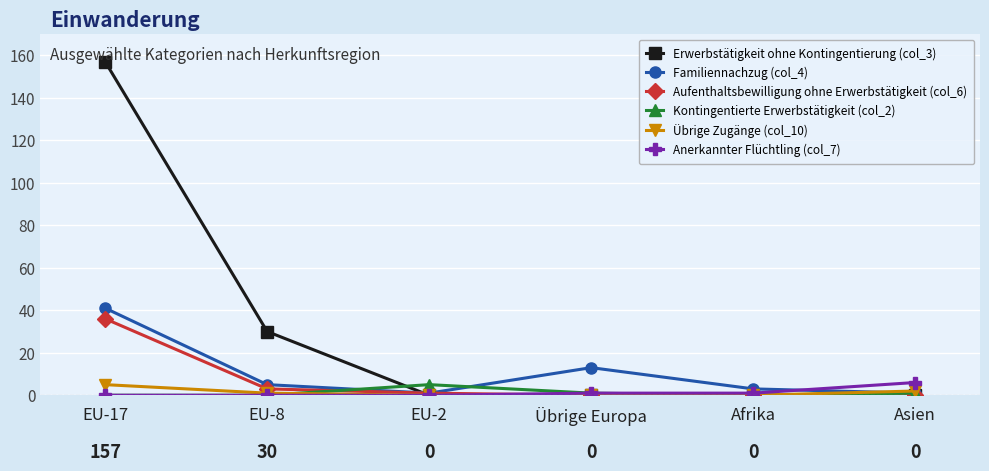

How many lines are shown in the chart?

6